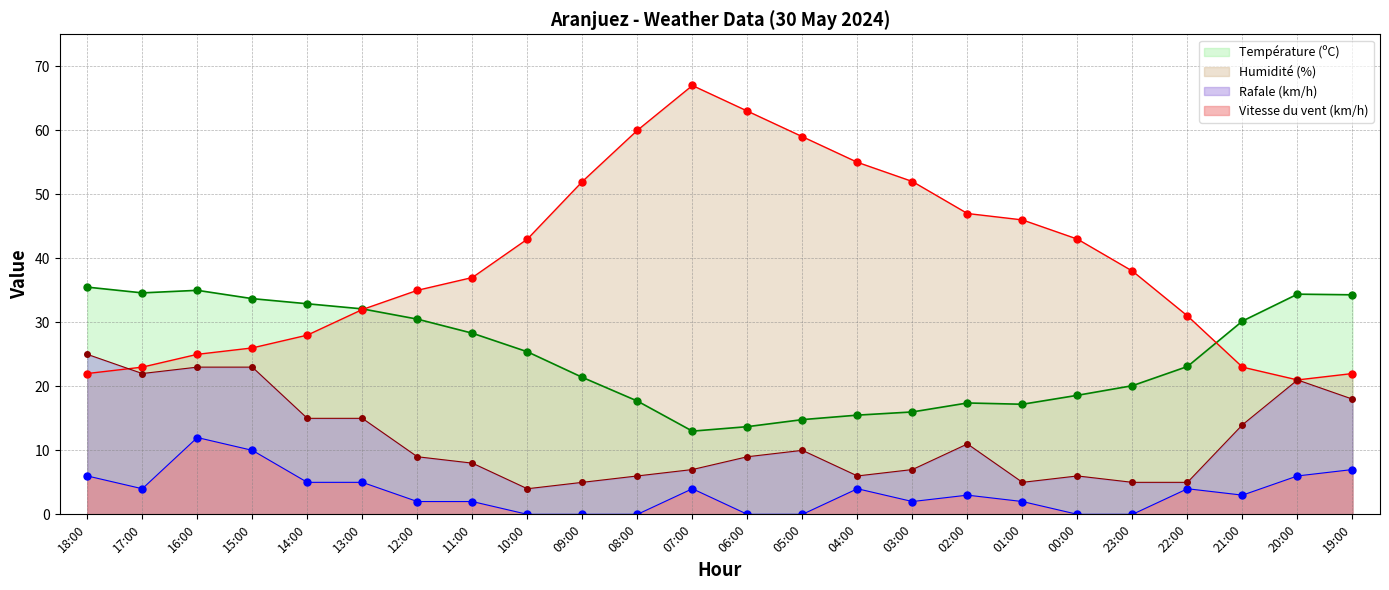

How many lines are shown in the chart?

4